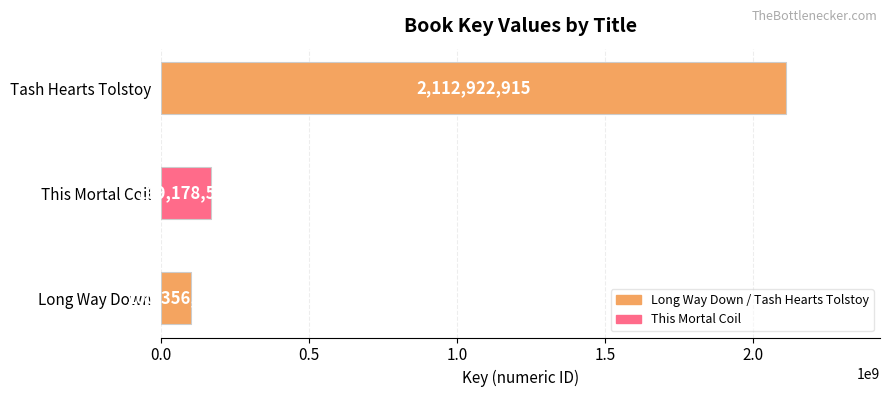

What is the maximum value shown in the chart?

2112922915